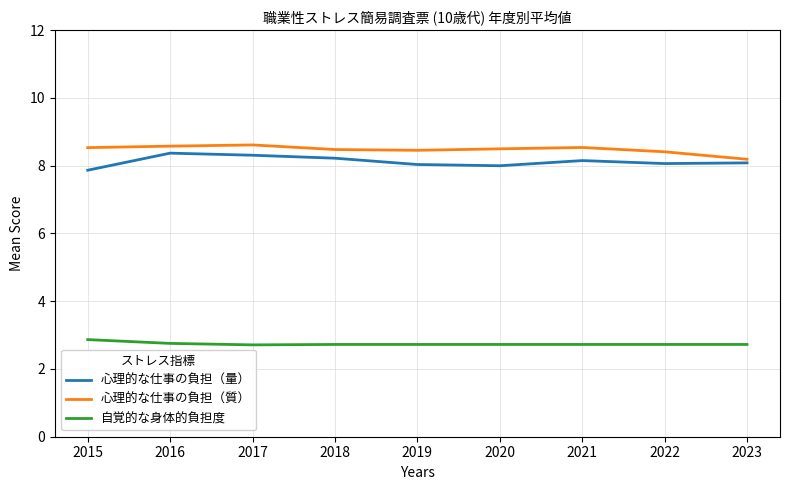

What is the smallest value displayed?

2.7